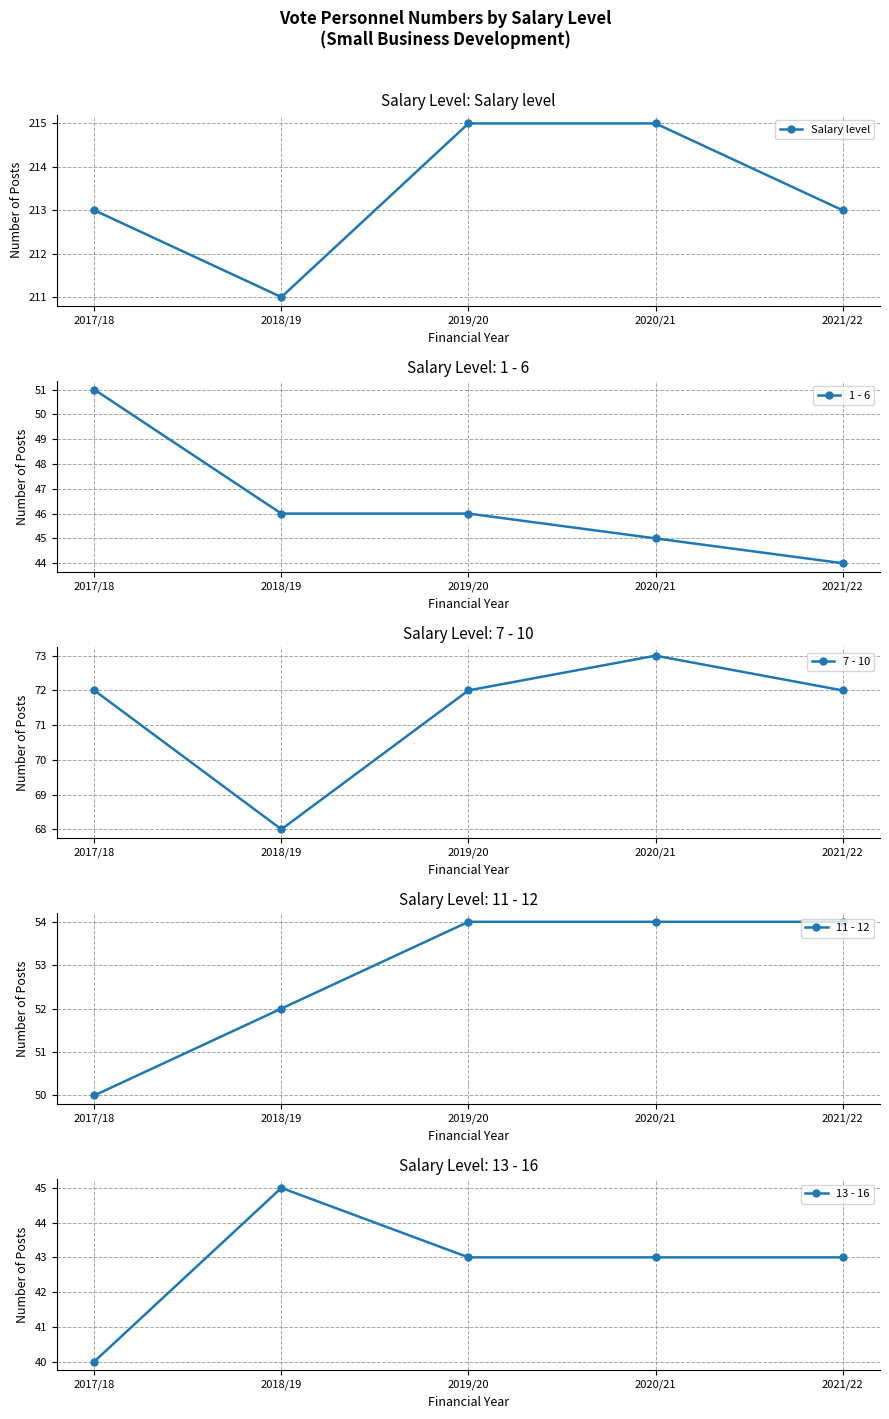

Is the value of 13 - 16 at 2017/18 greater than the value of Salary level at 2019/20?

No